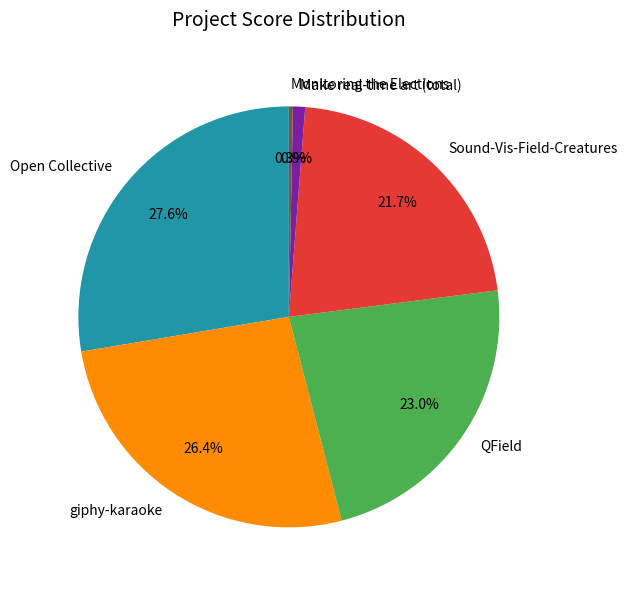

What percentage is the Make real-time art (total) slice, to the nearest percent?

1%